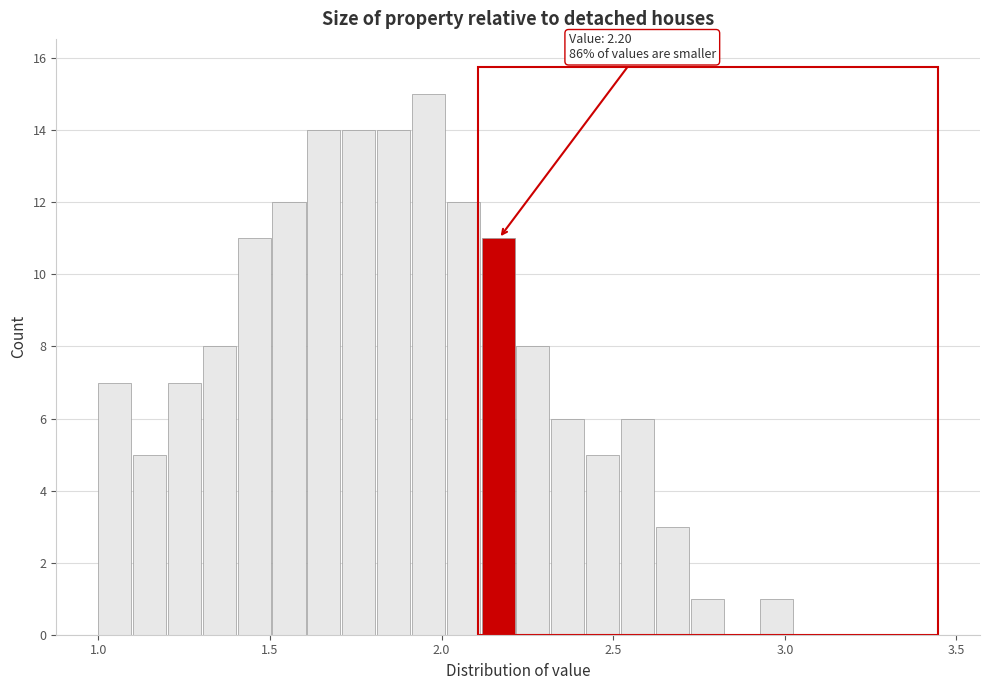

Around what value on the x-axis is the tallest bar? Give the approximate position of its centre, as read against the axis.

1.95